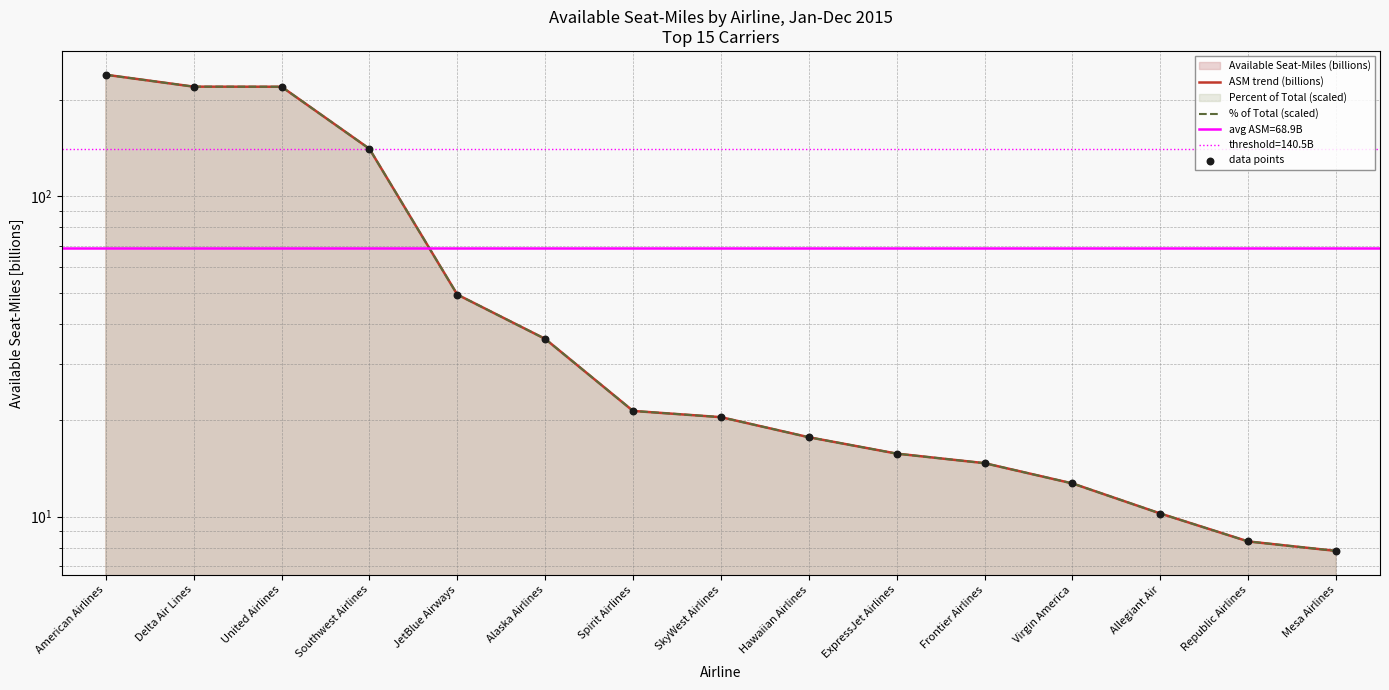

At which category is the sum across all series the highest?

American Airlines